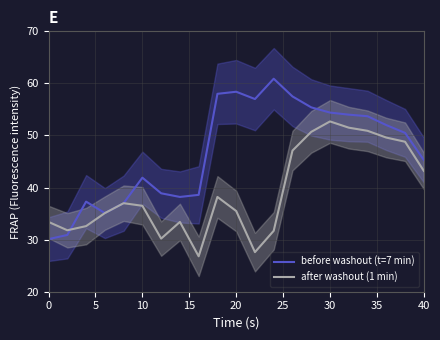

What is the minimum value for after washout (1 min)?

26.8